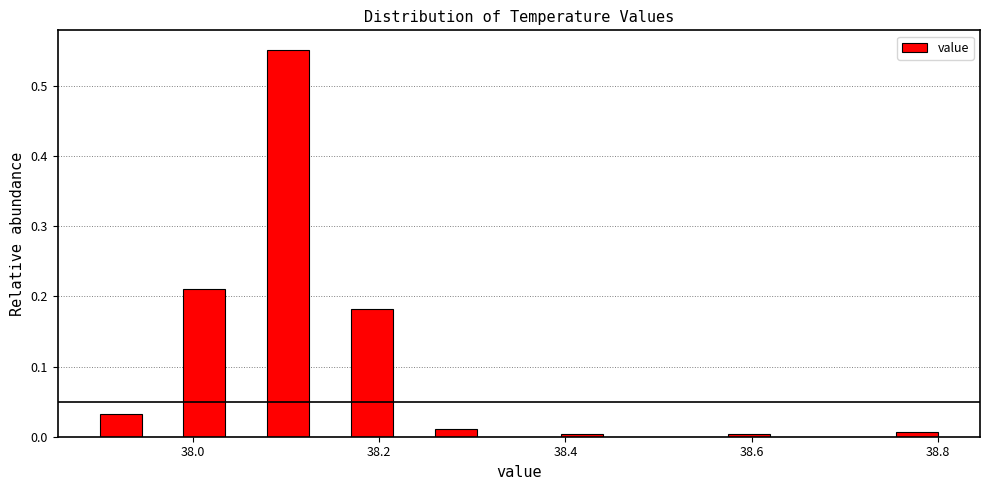

Around what value on the x-axis is the tallest bar? Give the approximate position of its centre, as read against the axis.

38.10